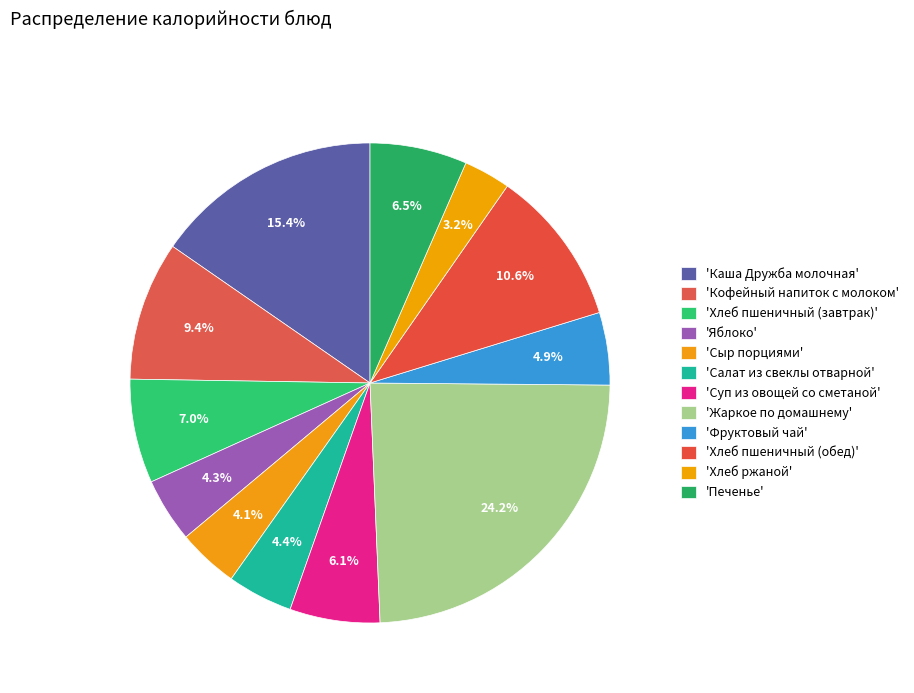

Which category has the smallest portion of the pie?

Хлеб ржаной